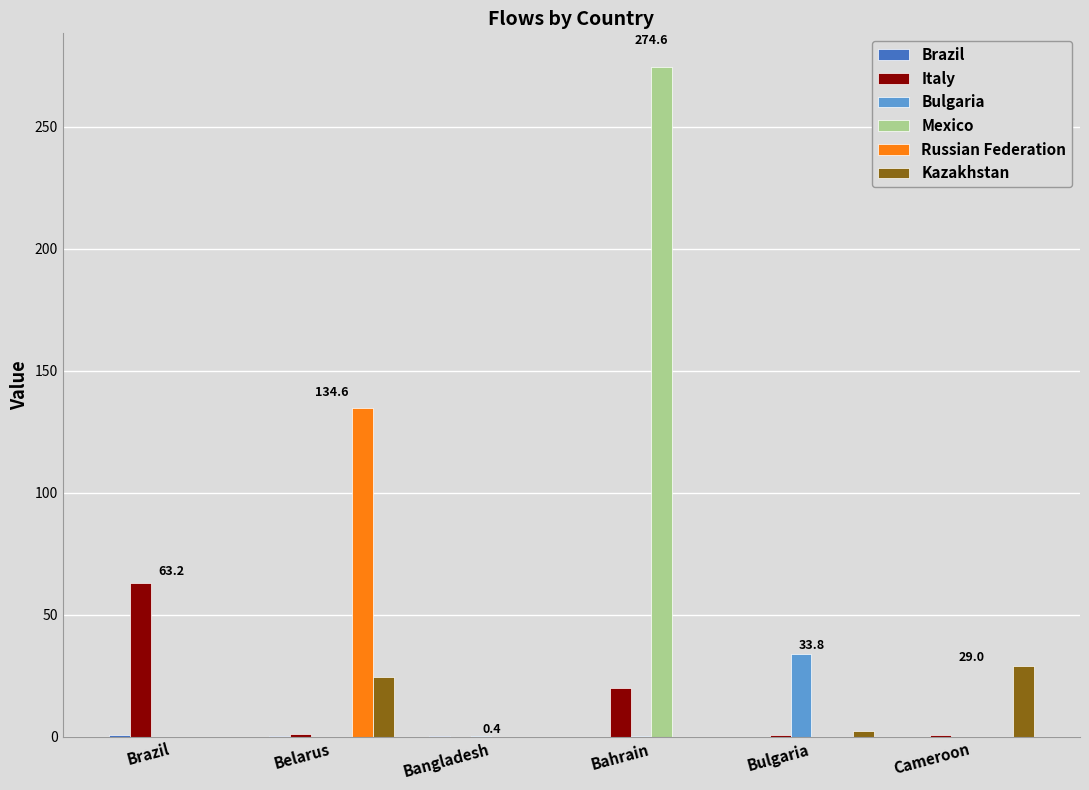

Which series has the largest total across all categories?

Mexico